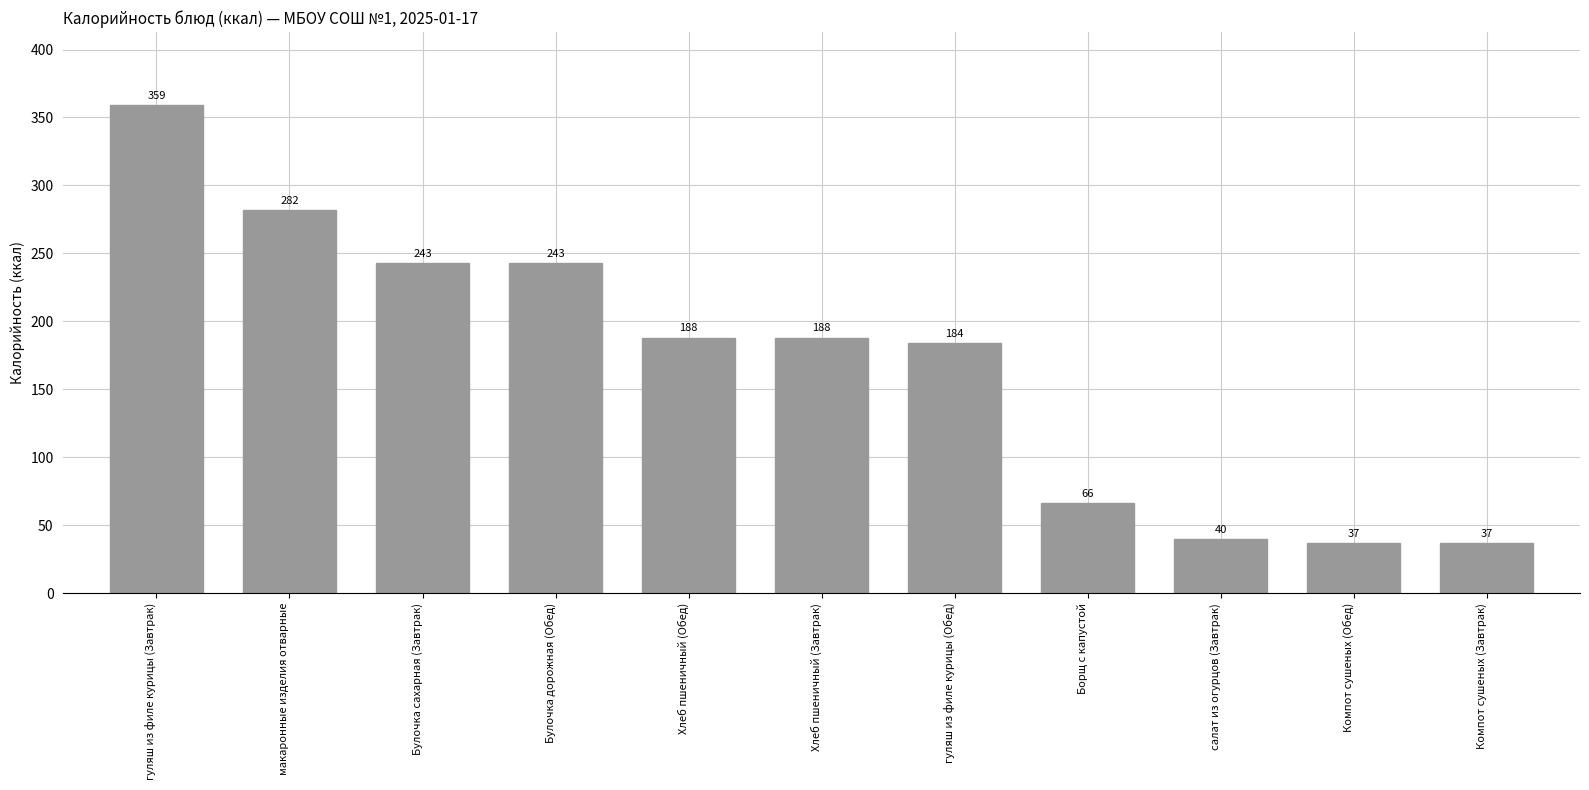

The value at Борщ с капустой is 27. True or false?

False